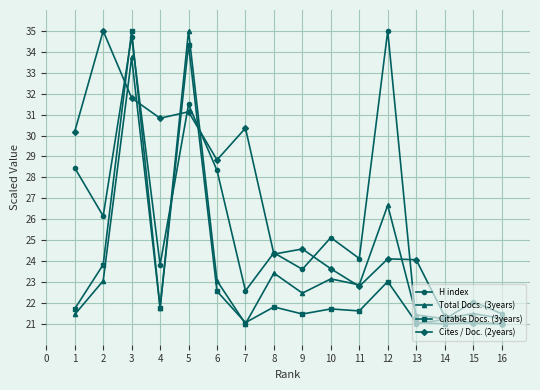

True or false: Cites / Doc. (2years) and Citable Docs. (3years) intersect in this chart.

True